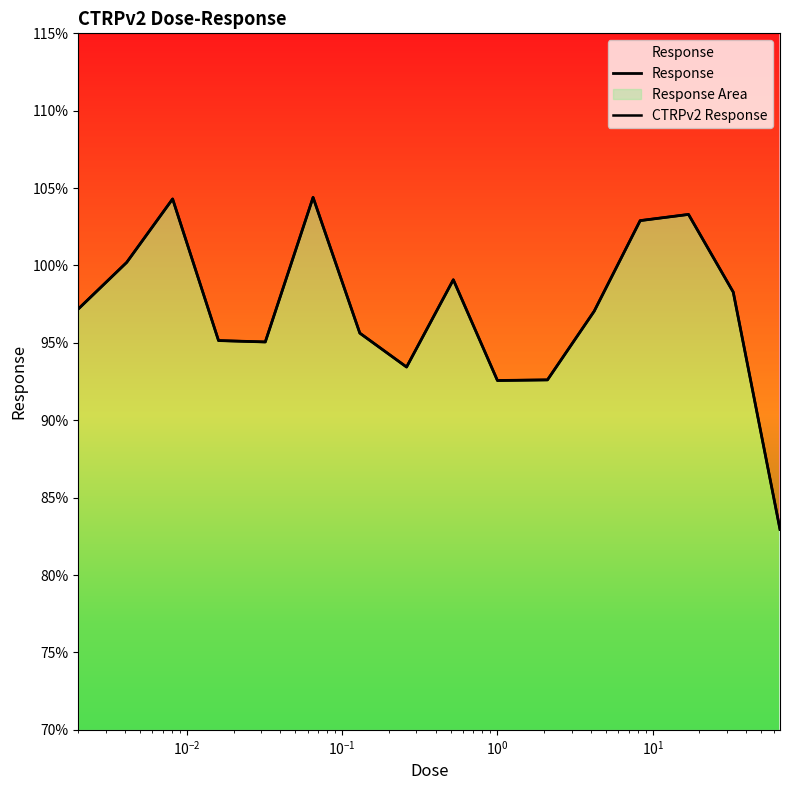

The value of CTRPv2 Response at $\mathdefault{10^{3}}$ is 61.8. True or false?

False